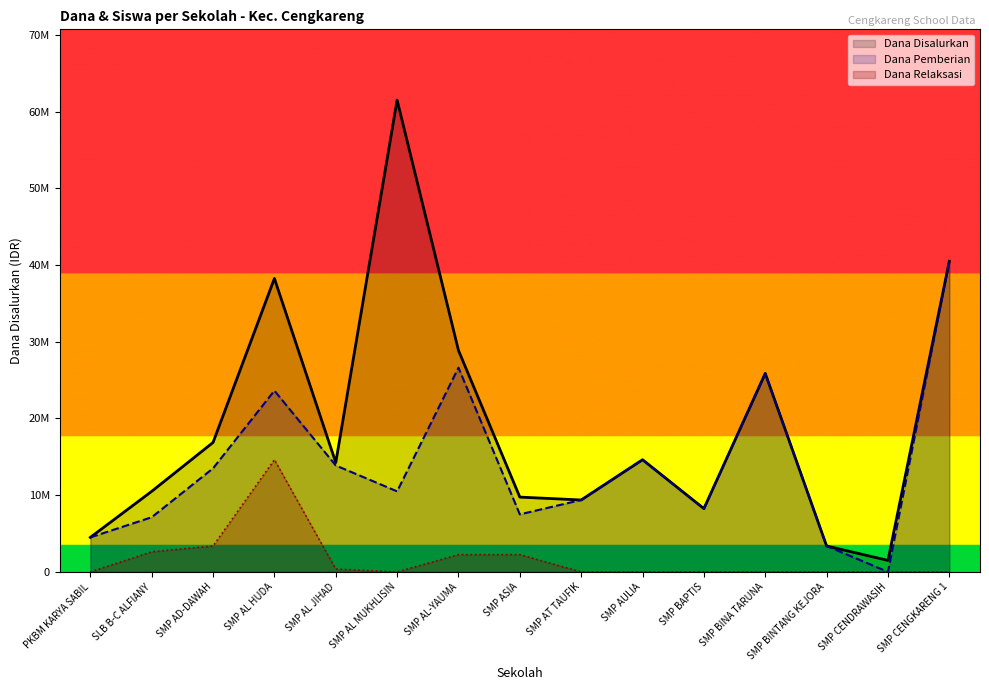

True or false: Dana Relaksasi and Dana Disalurkan intersect in this chart.

False